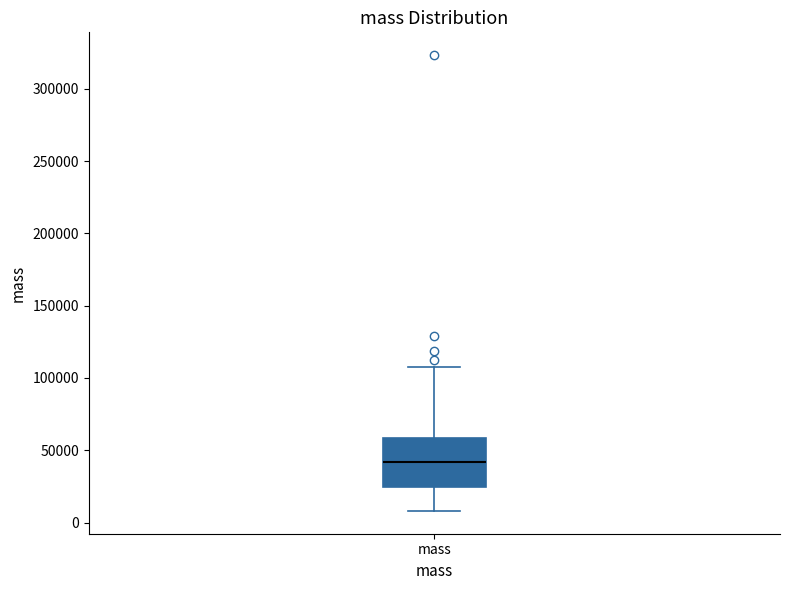

Read this box plot against the y-axis: the position of the median line, the range covered by the box, and the ends of both whiskers. The values are not printed on the chart, so give them approximately, as read against the axis.

median 40000, box 25000 to 60000, whiskers 10000 to 110000